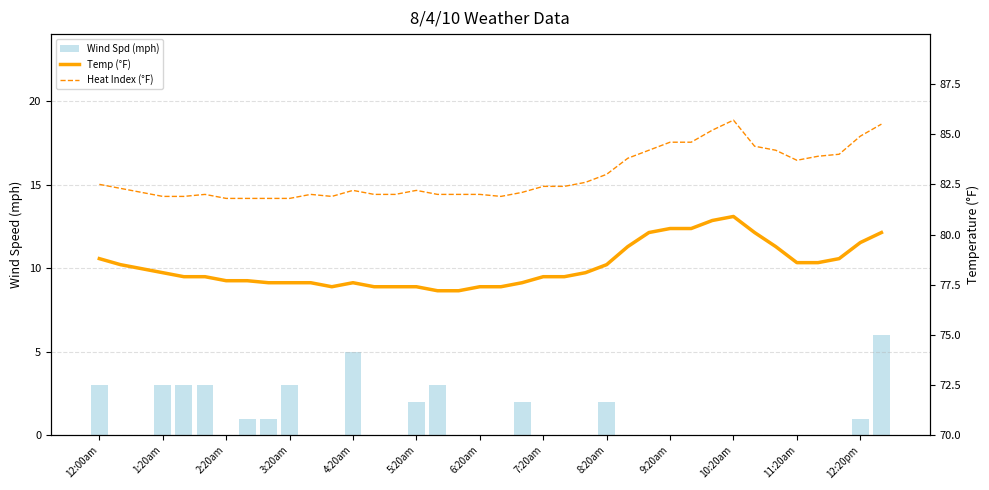

At how many categories does at least one series exceed 32?

38